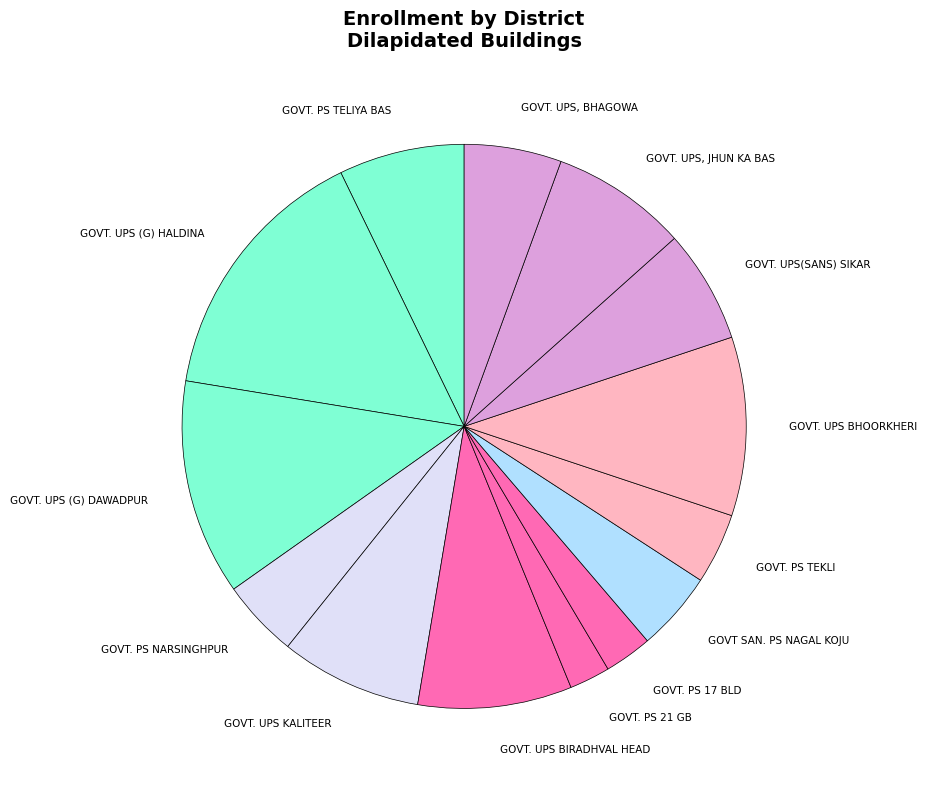

How many segments does this pie chart have?

14